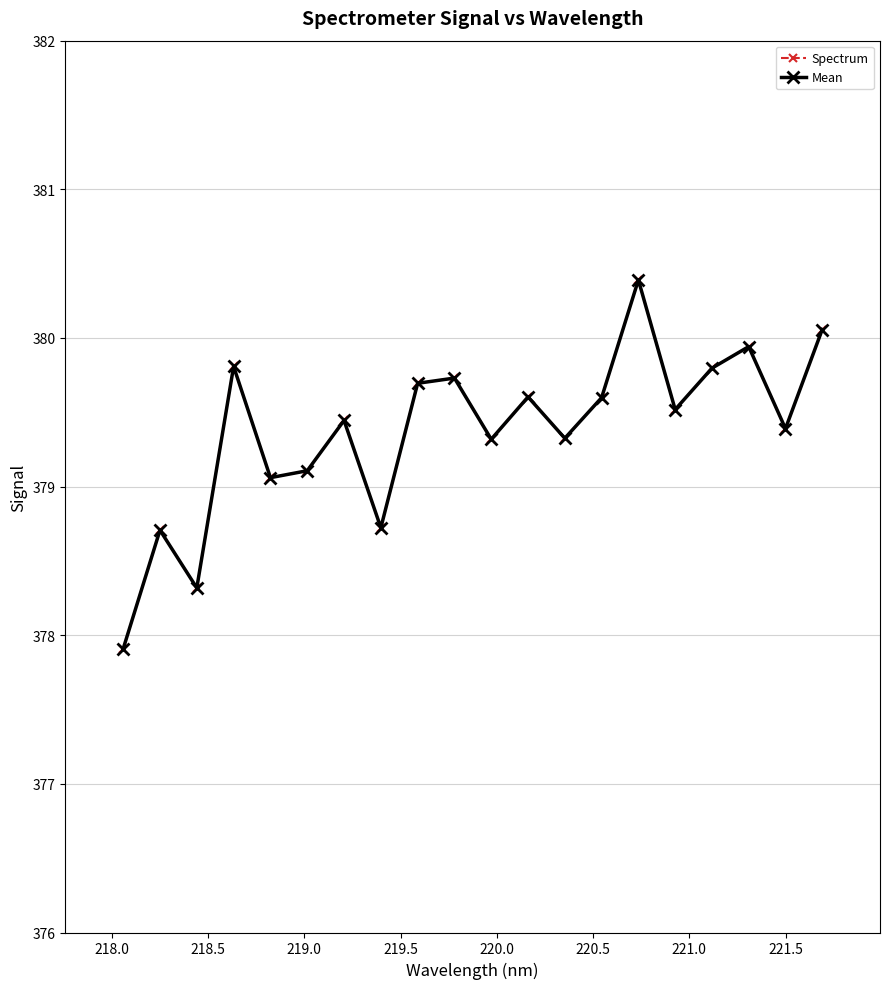

Is this an area chart (filled region under the line)?

No